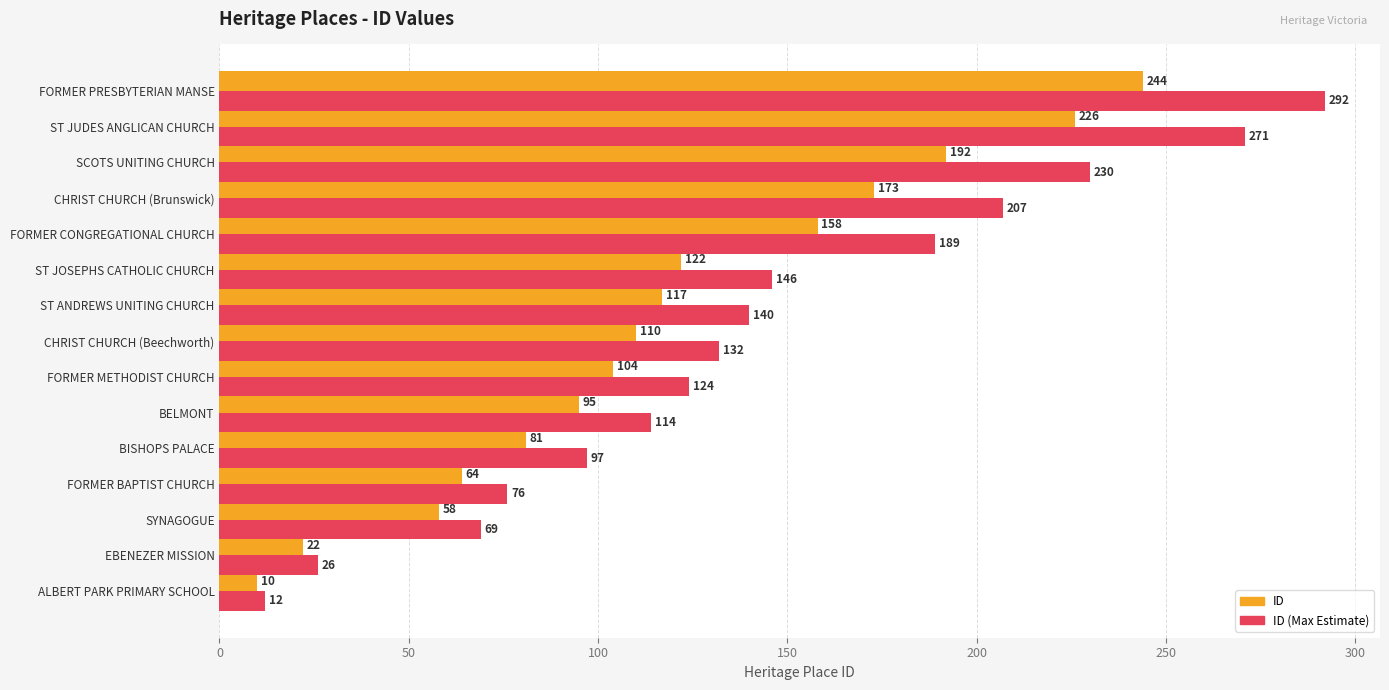

Between FORMER METHODIST CHURCH and ST JUDES ANGLICAN CHURCH, which series saw the biggest shift?

ID (Max Estimate)